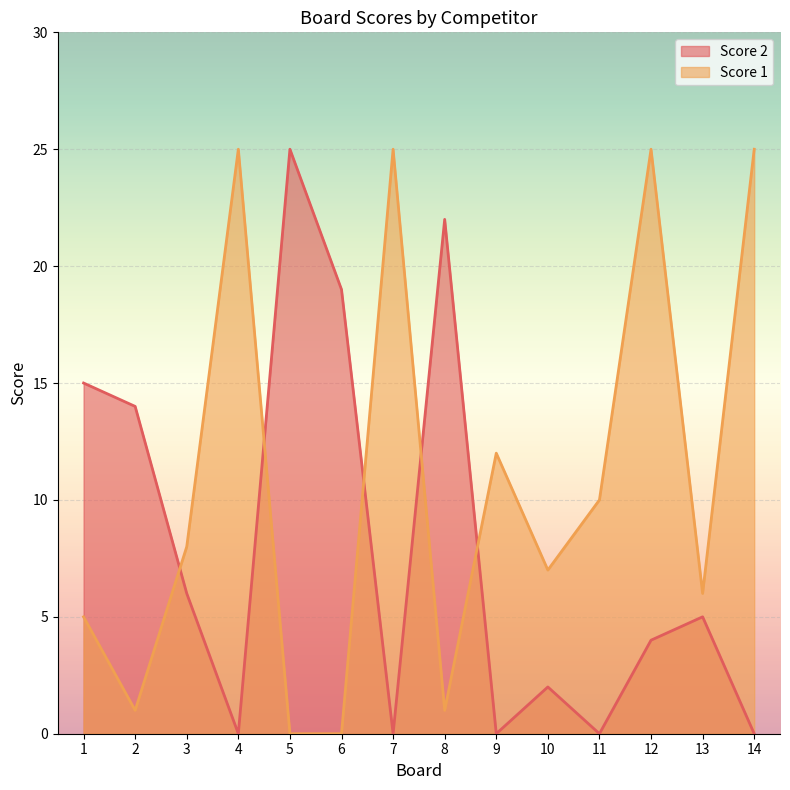

How many interior local valleys does the Score 1 series have?

4